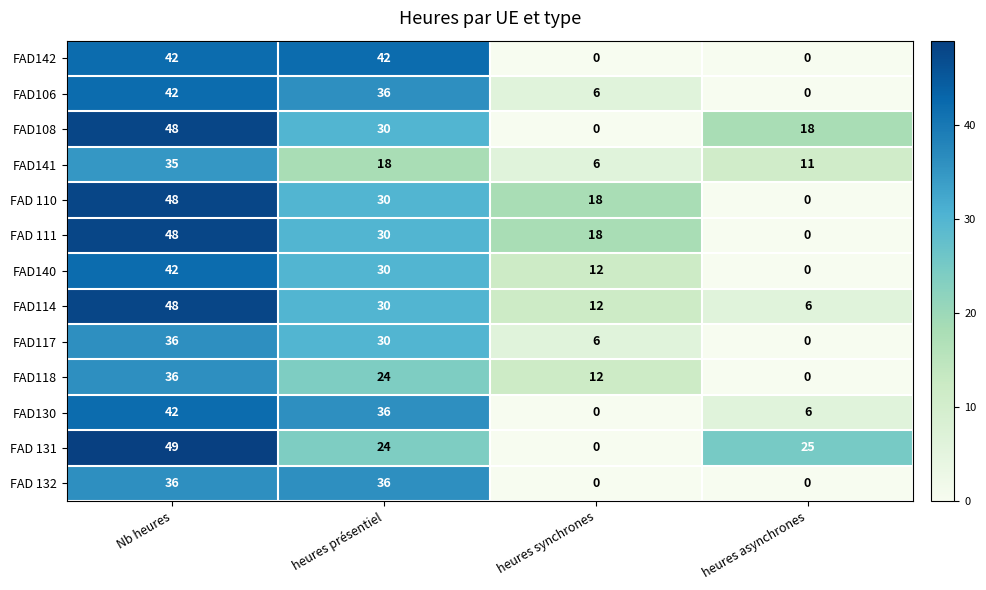

What is the average value of the FAD 132 series?

18